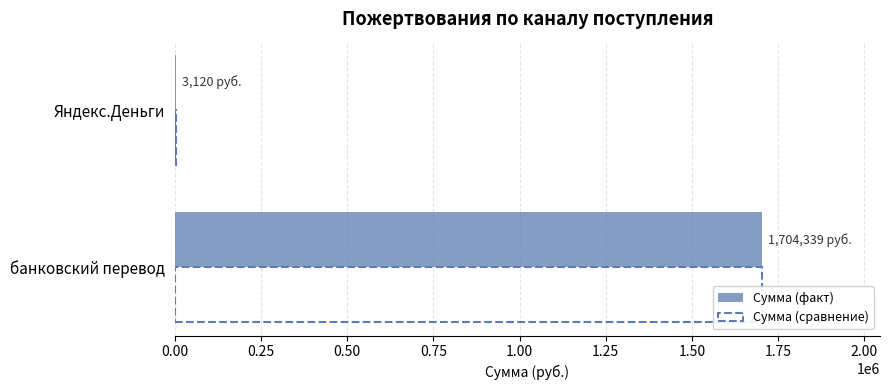

At how many categories does at least one series exceed 459684?

1